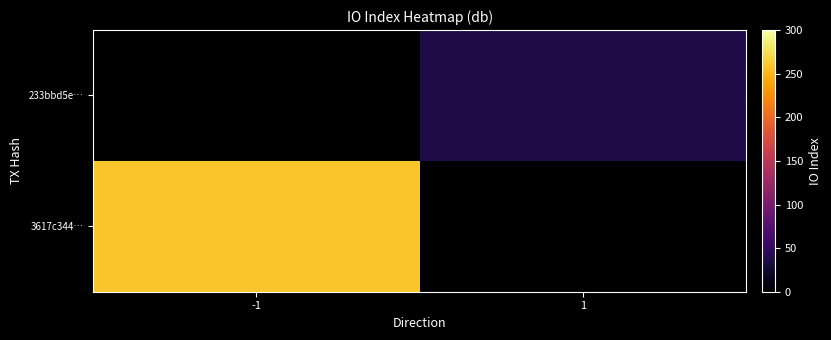

At -1, list the series in order from largest to smallest.

3617c344…, 233bbd5e…